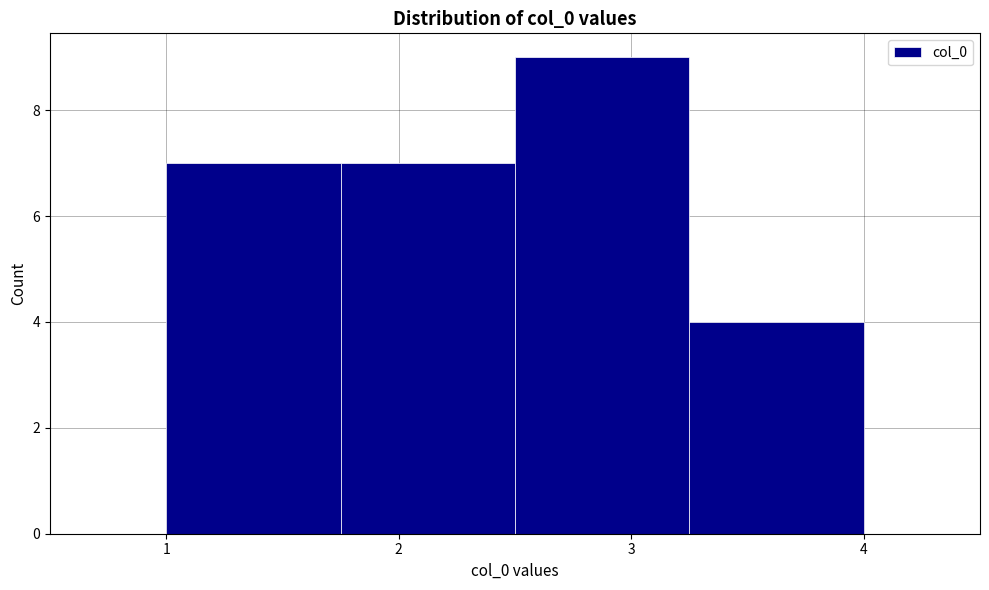

Reading left to right, list every bar in this chart as the range it spans on the x-axis followed by its height. Neither the bar edges nor the heights are printed on the chart, so give them approximately, as read against the axes.

1.00 to 1.75: 7
1.75 to 2.50: 7
2.50 to 3.25: 9
3.25 to 4.00: 4